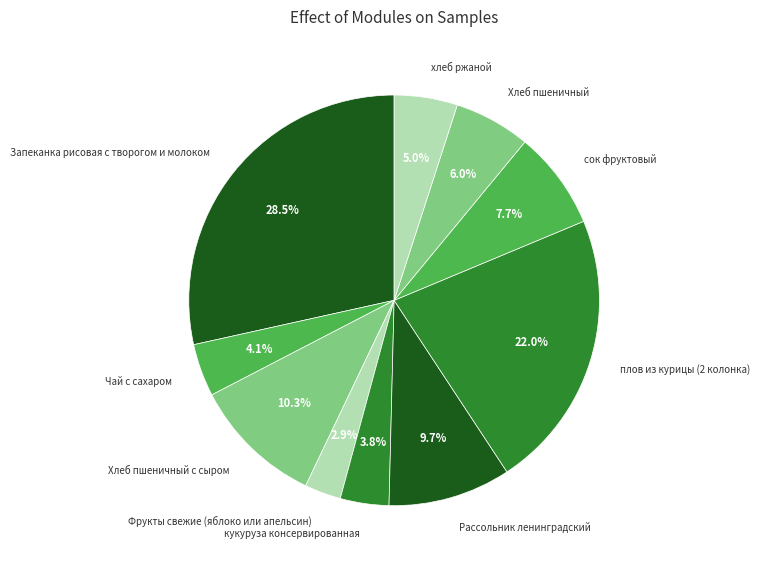

Which category has the smallest portion of the pie?

Фрукты свежие (яблоко или апельсин)